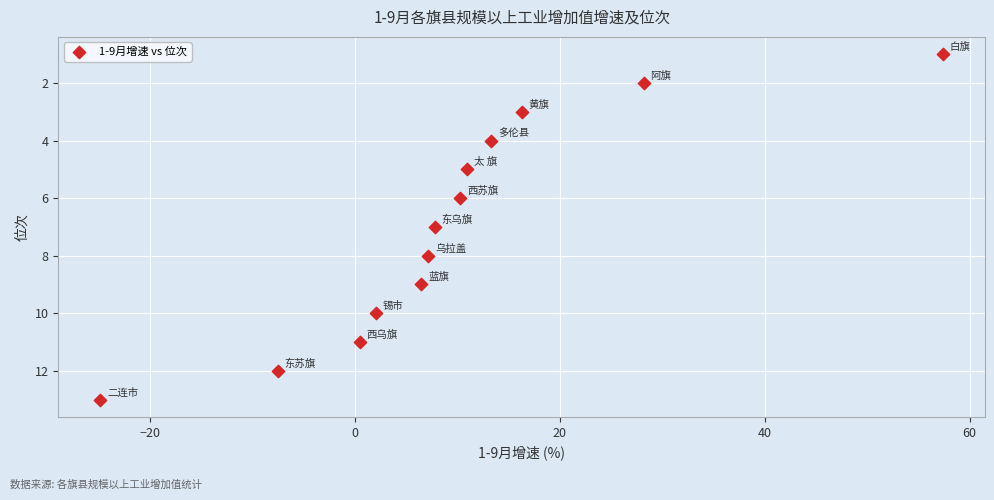

What is the range of Y values (max minus min)?

12